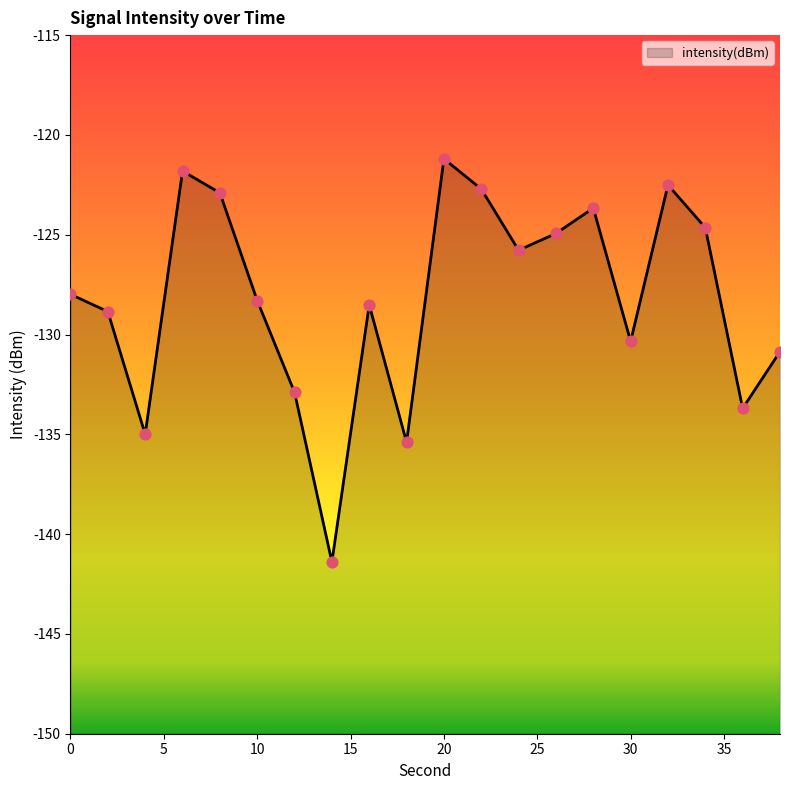

What is the change in value from 6 to 28?

-1.9